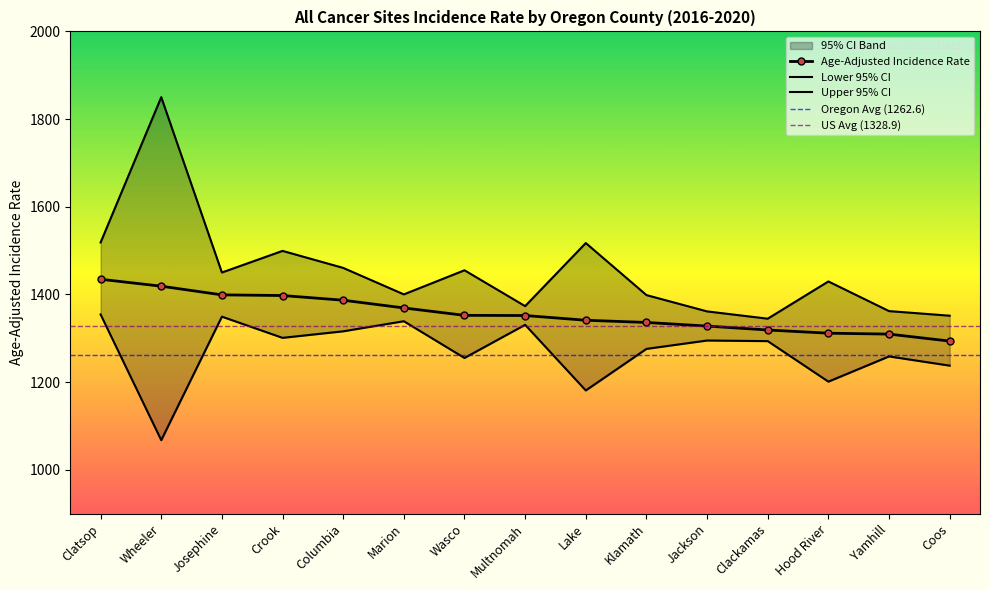

Which category has the lowest value across all series?

Wheeler